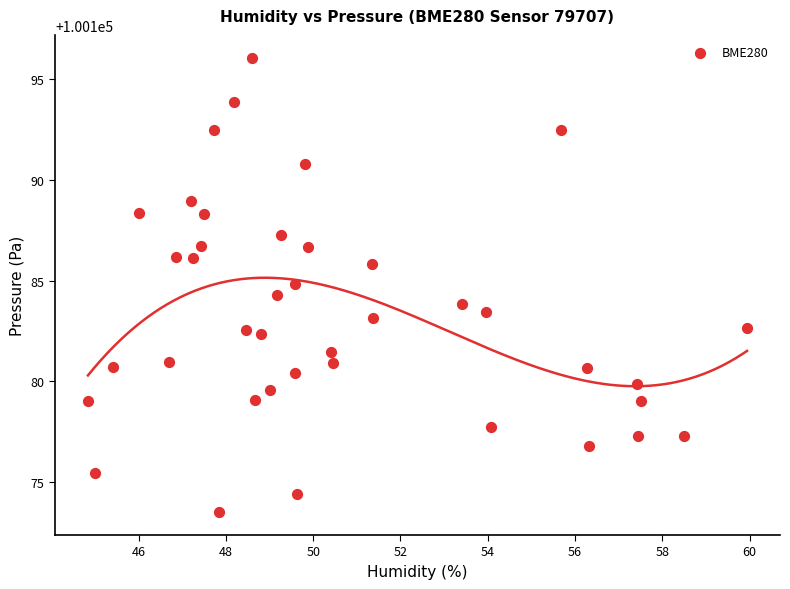

What is the range of Y values (max minus min)?

22.6